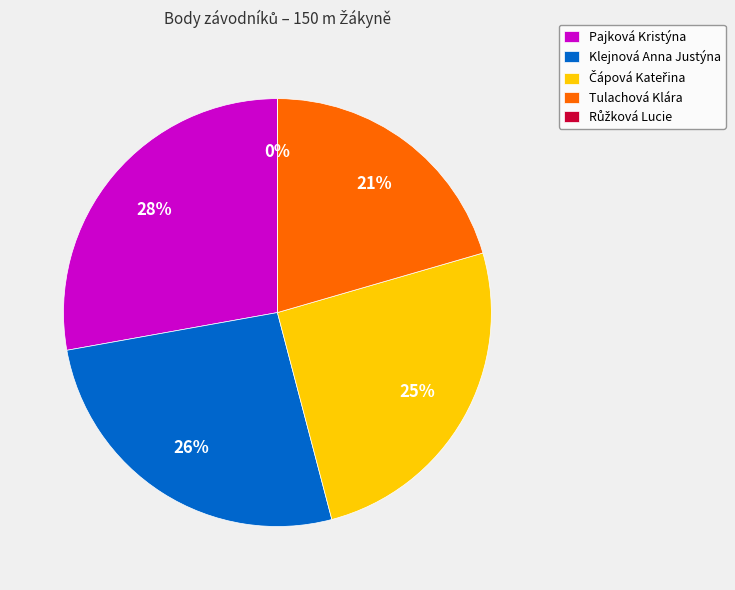

Is there a majority slice in this chart?

No